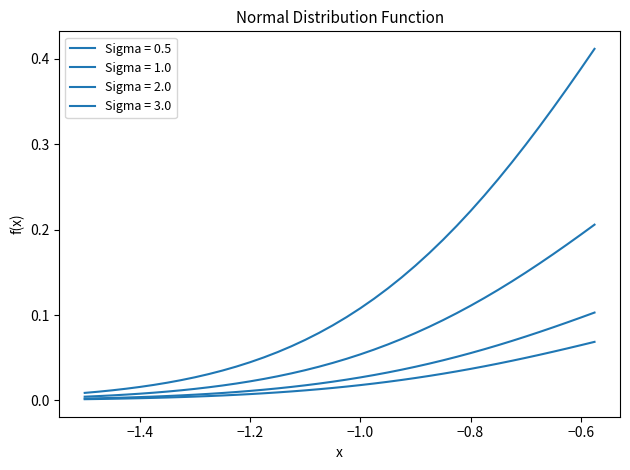

True or false: Sigma = 1.0 and Sigma = 0.5 intersect in this chart.

False